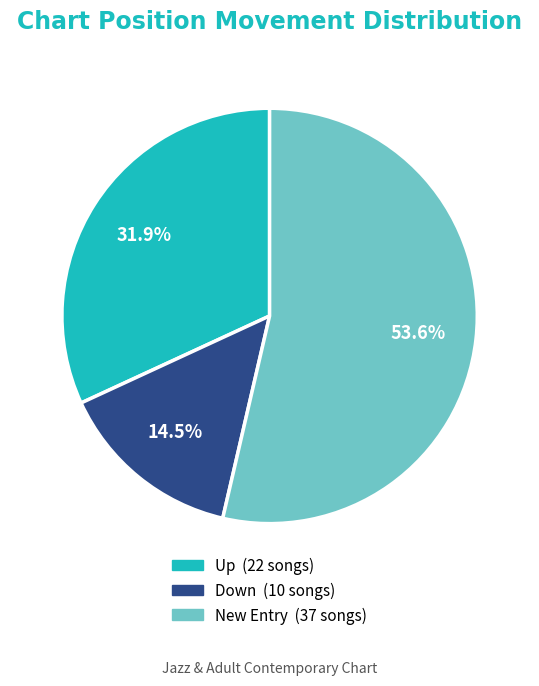

Is there any slice that represents more than half of the pie?

Yes